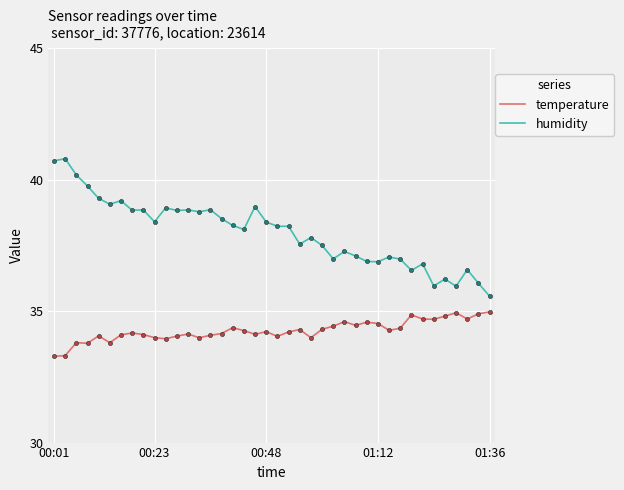

How many series are shown in this chart?

2